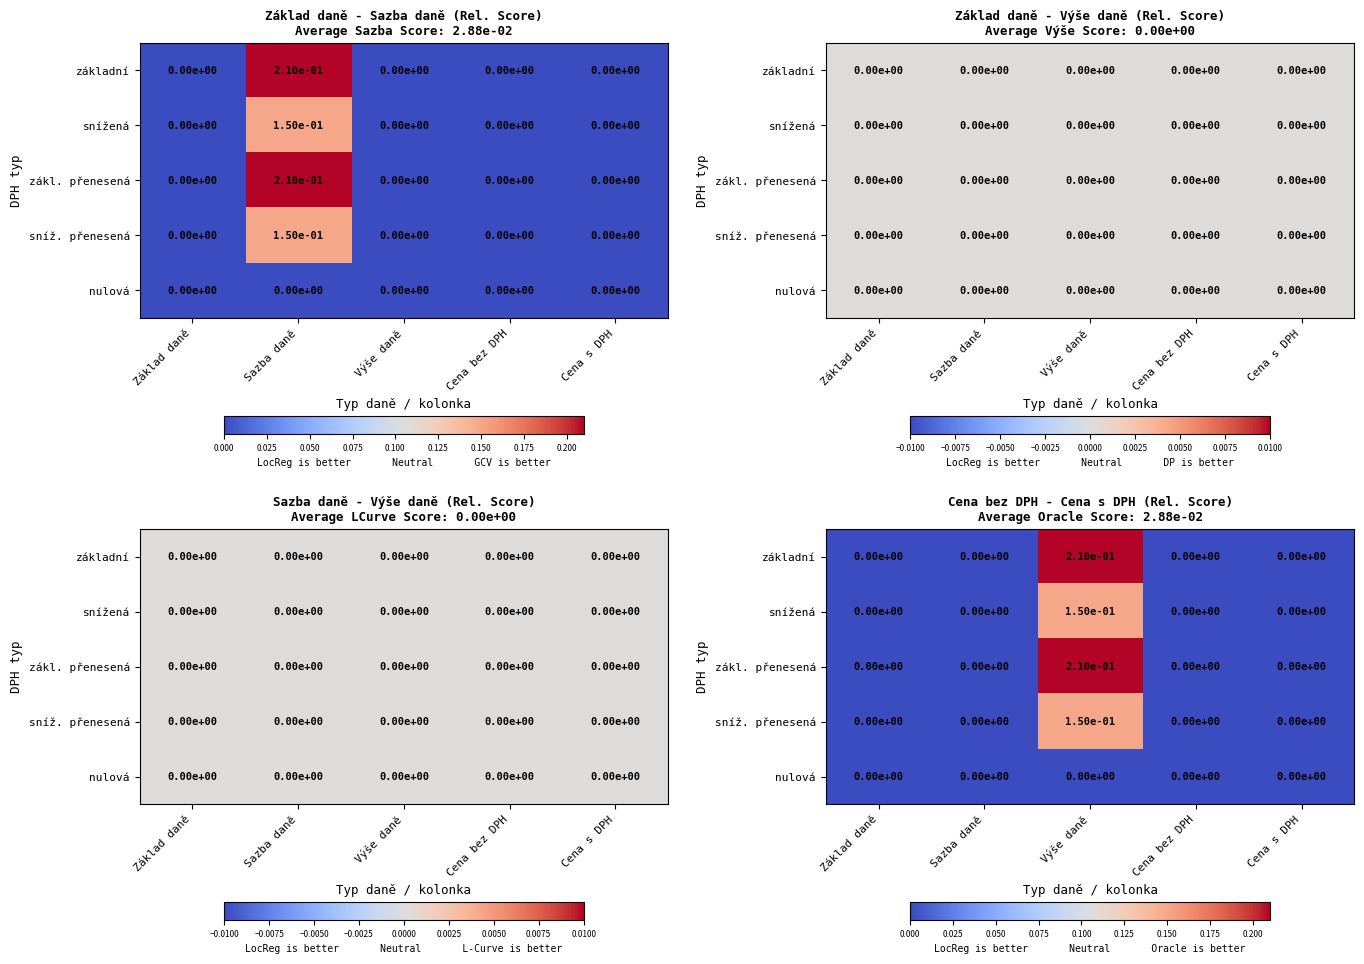

Which has a higher value, Výše daně or Cena bez DPH?

Výše daně